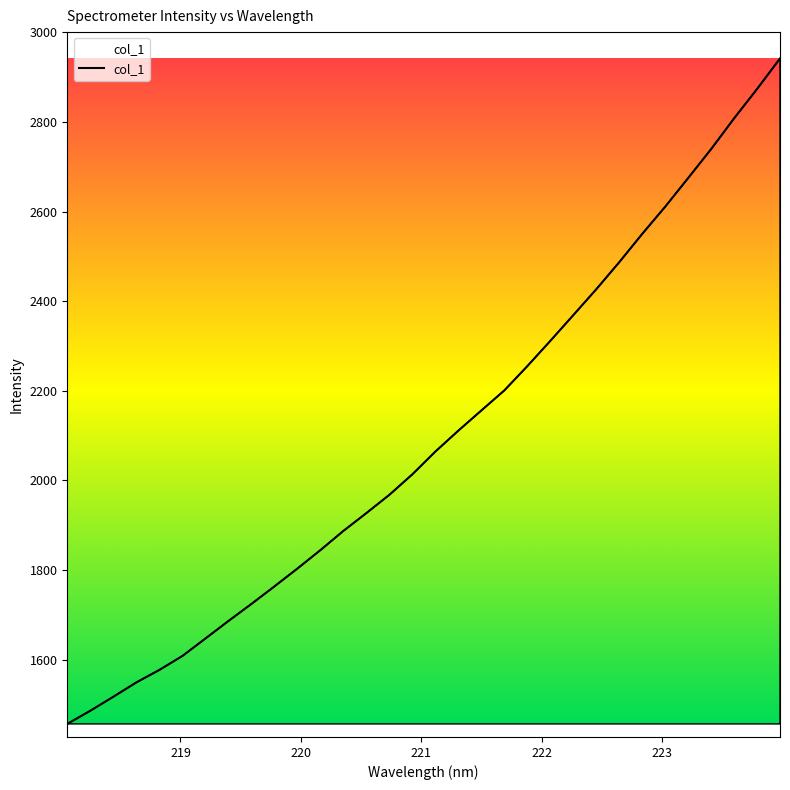

What is the maximum value shown in the chart?

2941.6